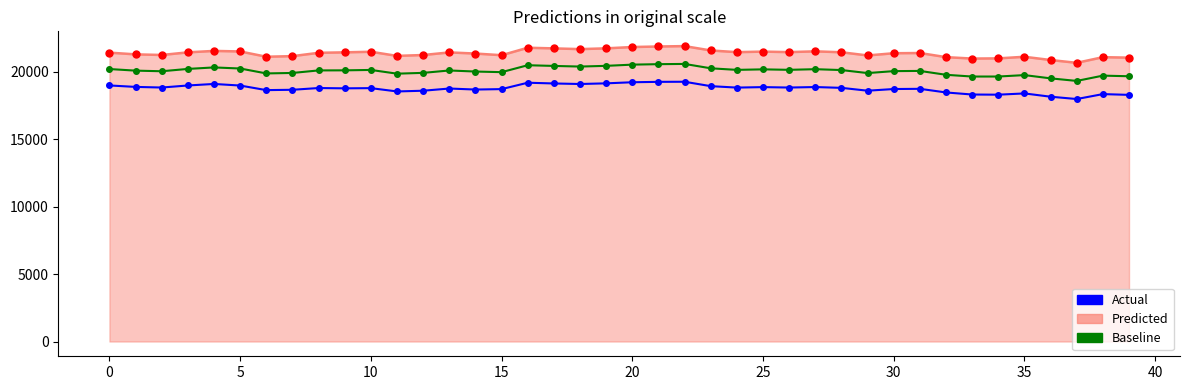

What is the average value of the Predicted series?

21351.3